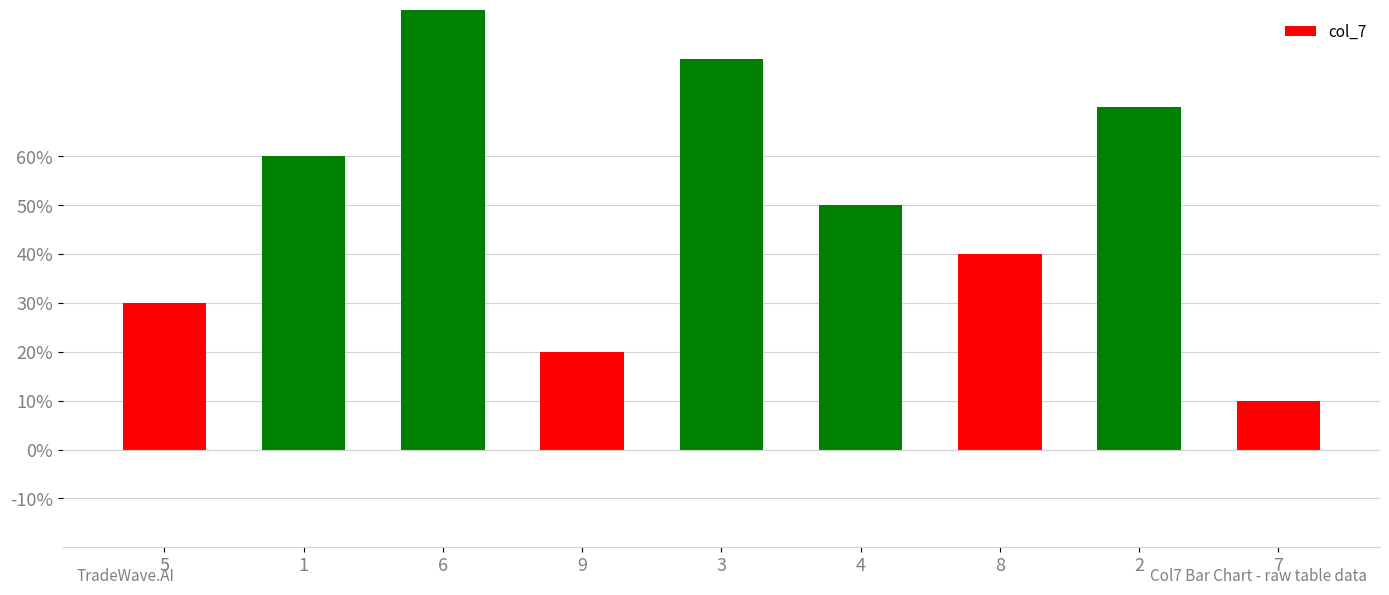

What position from the right is 9?

6